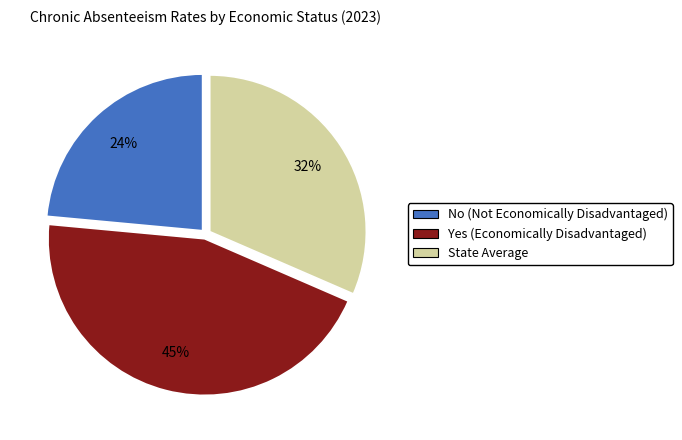

The State Average slice represents 37% of the pie. True or false?

False